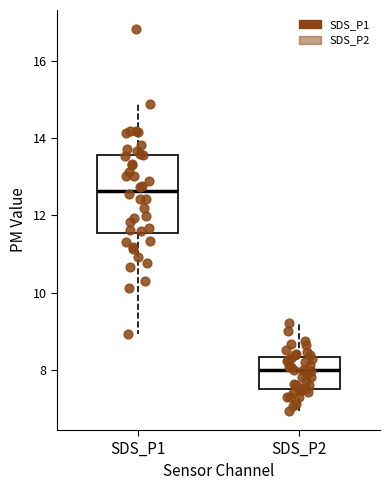

Reading left to right, transcribe this box plot: for each box, give where its median line is, the range the box spans, and where its two whiskers end, as read against the y-axis. The values are not printed on the chart, so give them approximately, as read against the axis.

SDS_P1: median 12.6, box 11.6 to 13.6, whiskers 9.0 to 15.0
SDS_P2: median 8.0, box 7.4 to 8.4, whiskers 7.0 to 9.2